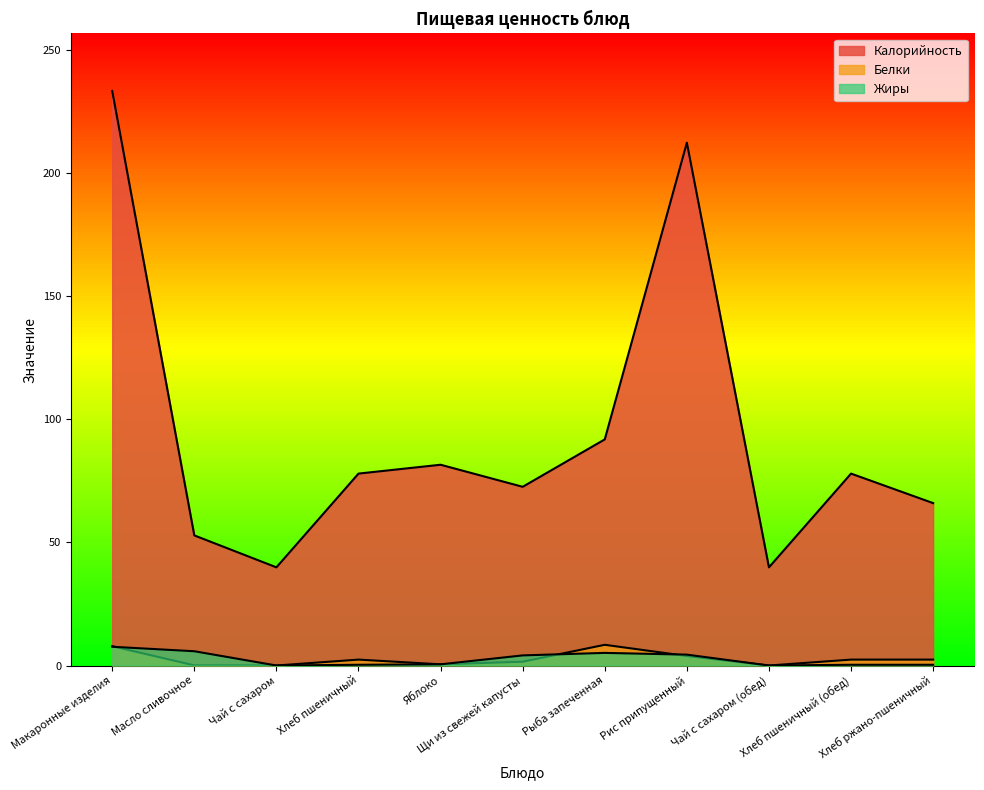

In Жиры, how many points are lower than both neighbors (excluding endpoints)?

2